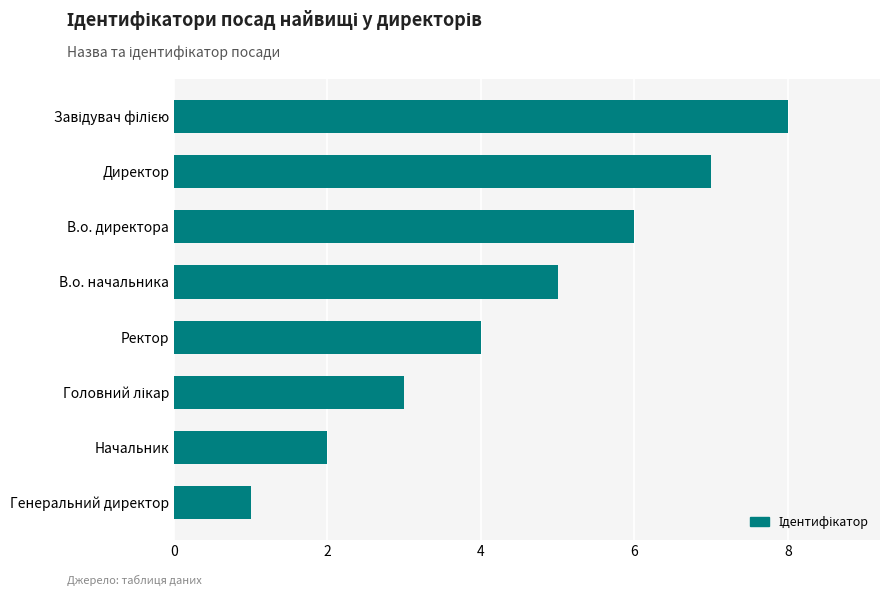

What is the sum of all values?

36